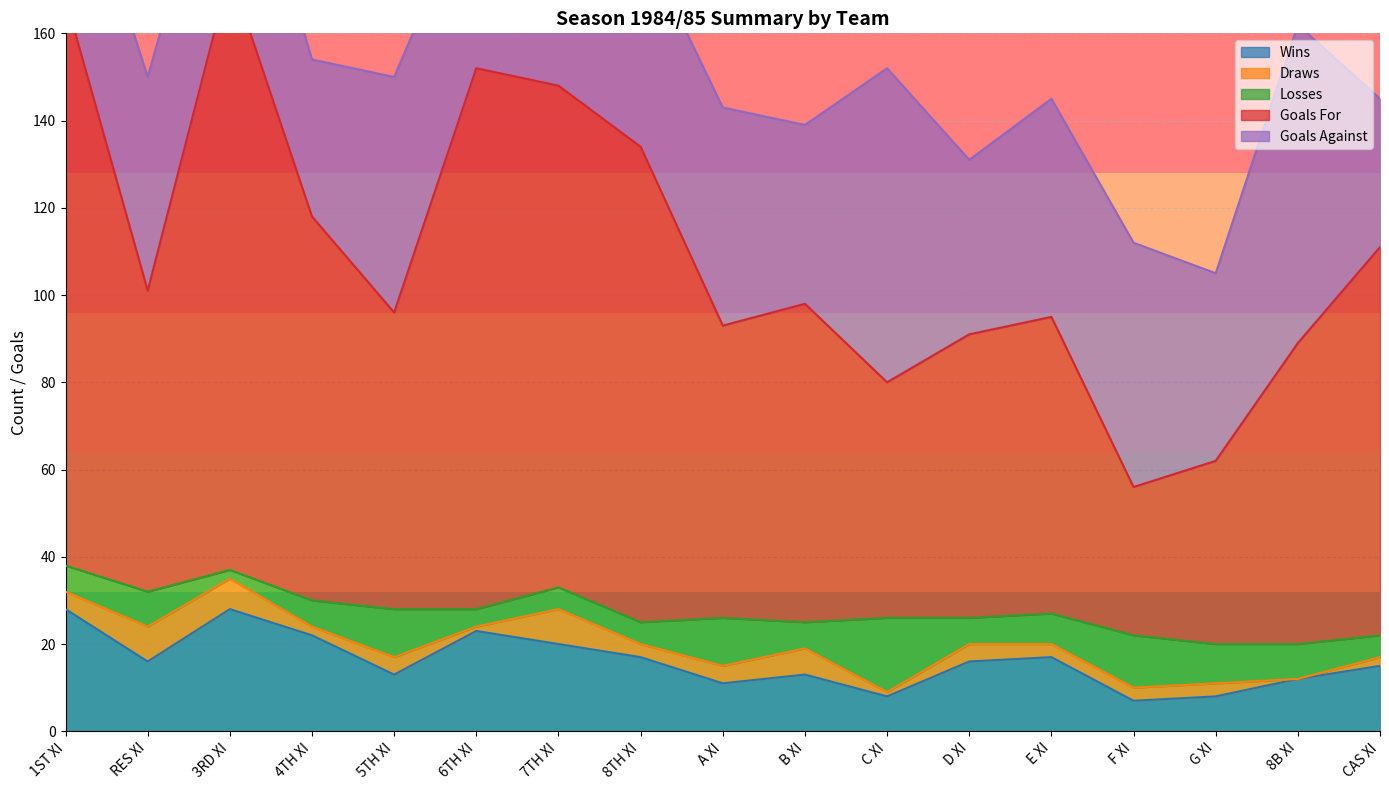

True or false: Losses and Wins cross at least once.

True